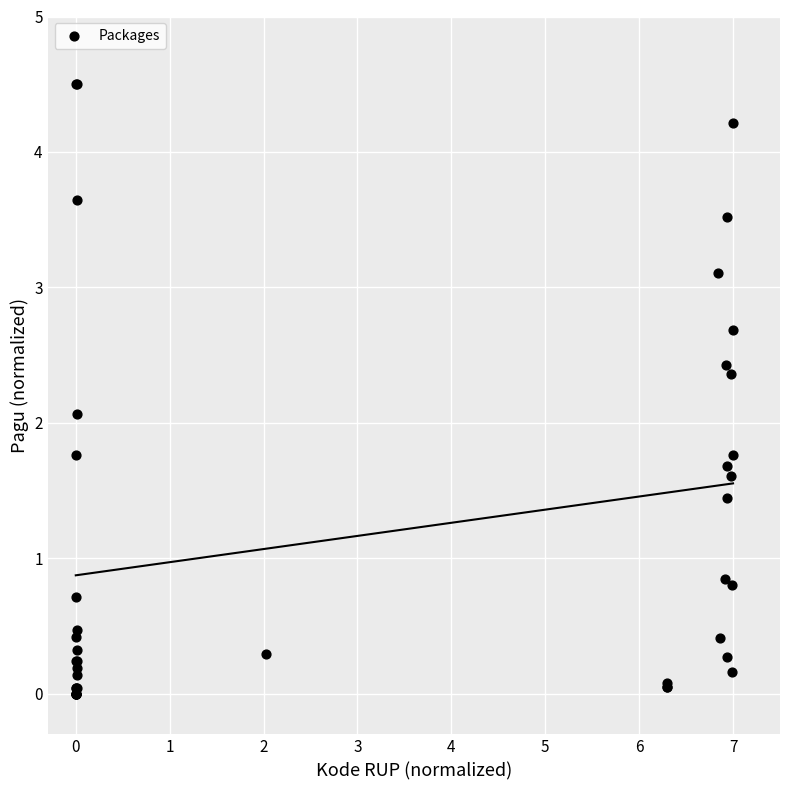

What Y value in the scatter plot is closest to 2?

2.1